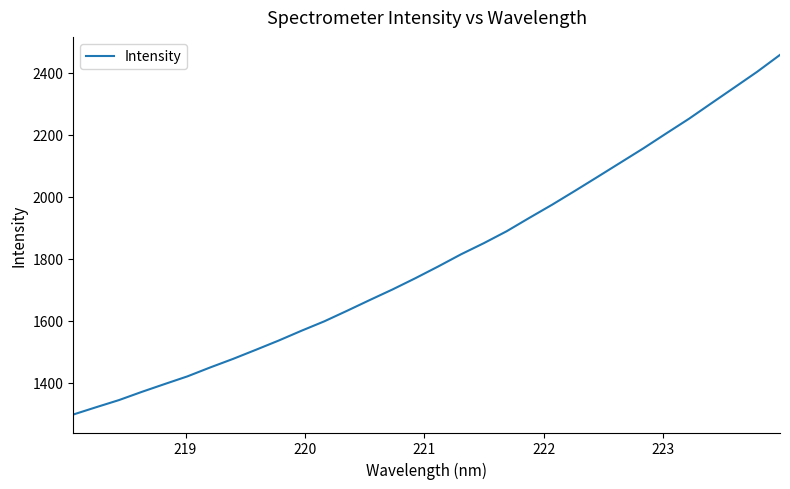

What is the minimum value shown in the chart?

1296.7